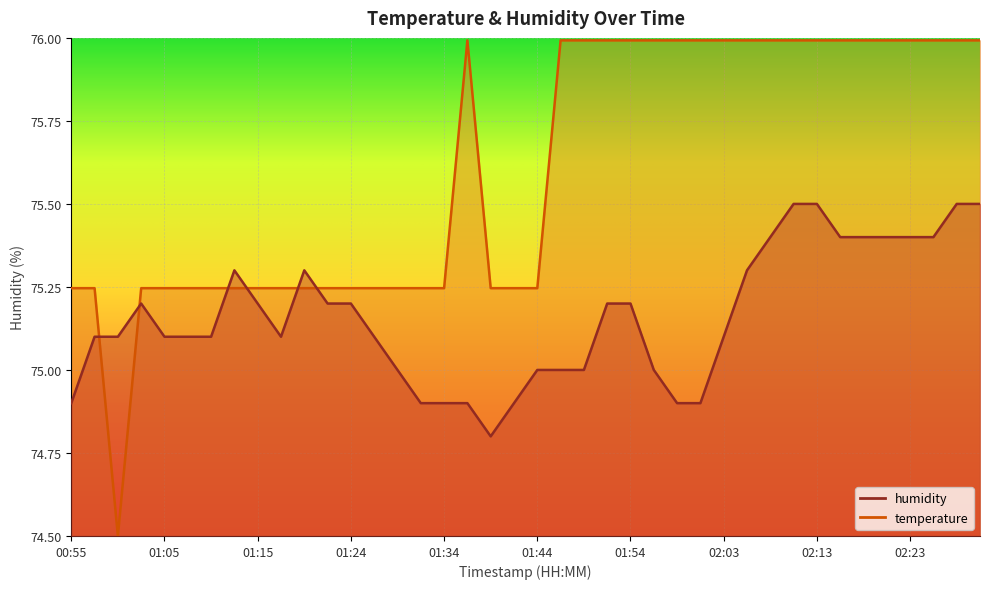

Reading right to left, what are all the values shown in this chart?

temperature: 02:30=76.0	02:28=76.0	02:25=76.0	02:23=76.0	02:20=76.0	02:18=76.0	02:16=76.0	02:13=76.0	02:11=76.0	02:08=76.0	02:06=76.0	02:03=76.0	02:01=76.0	01:59=76.0	01:56=76.0	01:54=76.0	01:51=76.0	01:49=76.0	01:46=76.0	01:44=75.2	01:41=75.2	01:39=75.2	01:36=76.0	01:34=75.2	01:32=75.2	01:29=75.2	01:27=75.2	01:24=75.2	01:22=75.2	01:19=75.2	01:17=75.2	01:15=75.2	01:12=75.2	01:10=75.2	01:07=75.2	01:05=75.2	01:02=75.2	01:00=74.5	00:58=75.2	00:55=75.2
humidity: 02:30=75.5	02:28=75.5	02:25=75.4	02:23=75.4	02:20=75.4	02:18=75.4	02:16=75.4	02:13=75.5	02:11=75.5	02:08=75.4	02:06=75.3	02:03=75.1	02:01=74.9	01:59=74.9	01:56=75.0	01:54=75.2	01:51=75.2	01:49=75.0	01:46=75.0	01:44=75.0	01:41=74.9	01:39=74.8	01:36=74.9	01:34=74.9	01:32=74.9	01:29=75.0	01:27=75.1	01:24=75.2	01:22=75.2	01:19=75.3	01:17=75.1	01:15=75.2	01:12=75.3	01:10=75.1	01:07=75.1	01:05=75.1	01:02=75.2	01:00=75.1	00:58=75.1	00:55=74.9